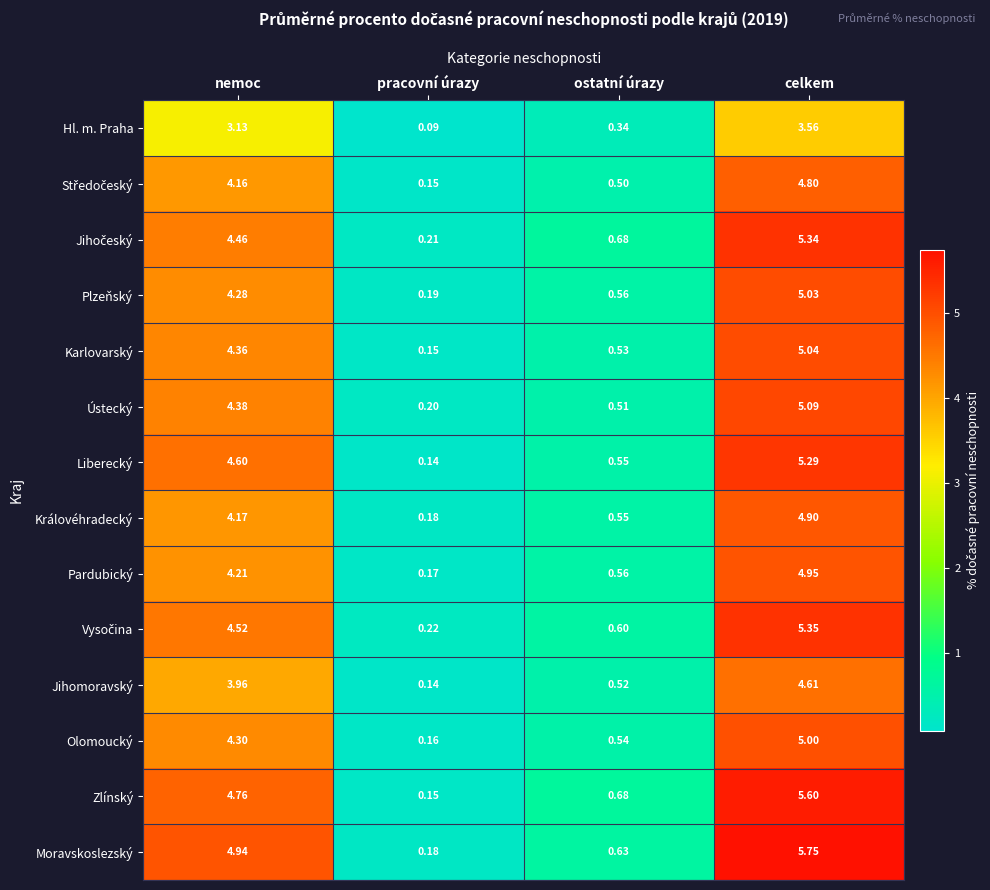

List the labels in order of Zlínský value, smallest first.

pracovní úrazy, ostatní úrazy, nemoc, celkem